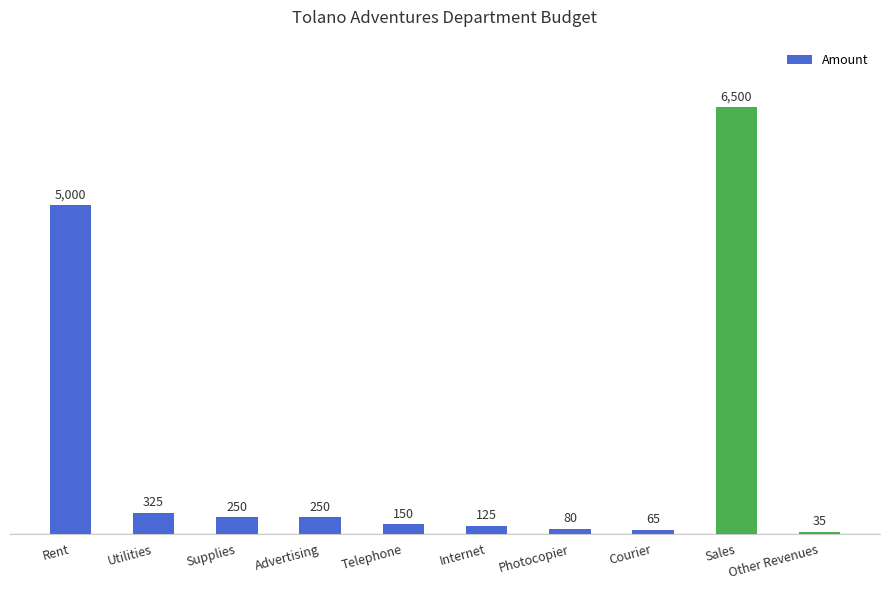

Between Photocopier and Courier, which is larger?

Photocopier